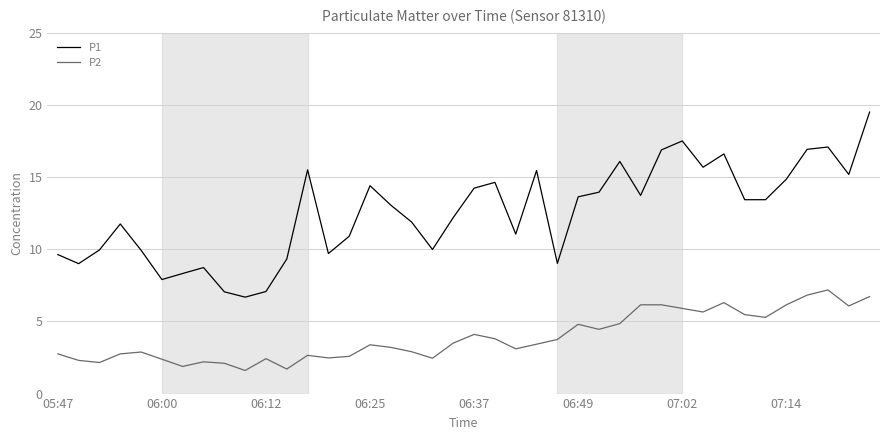

Rank the series by their average value, from highest to lowest.

P1, P2